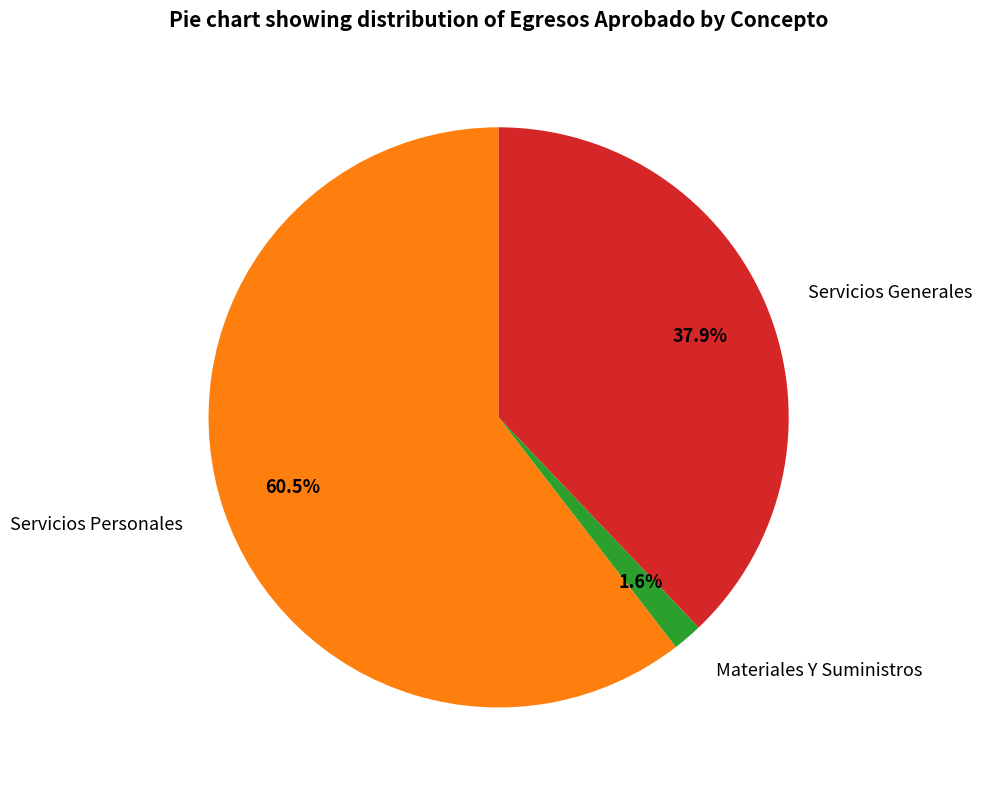

The Servicios Generales slice represents 52% of the pie. True or false?

False